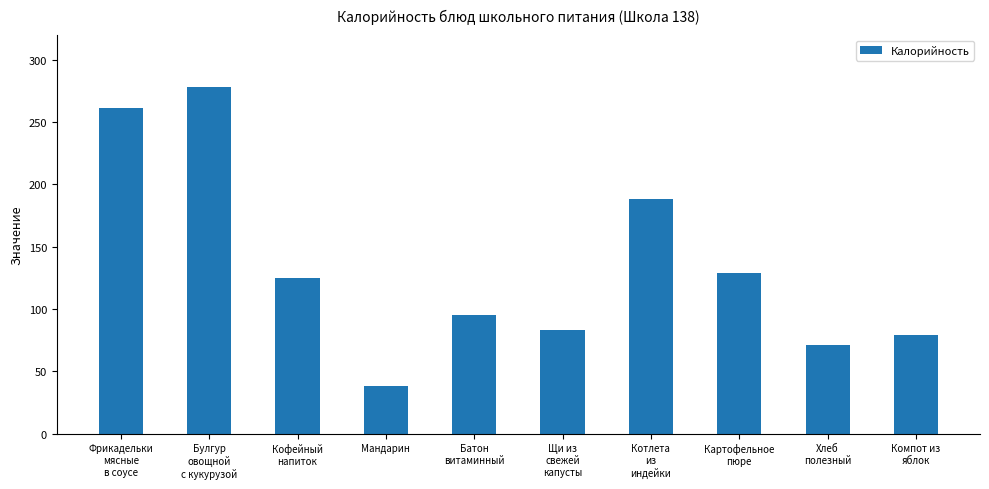

Approximately how many times larger is the value at Кофейный
напиток compared to Щи из
свежей
капусты?

1.5